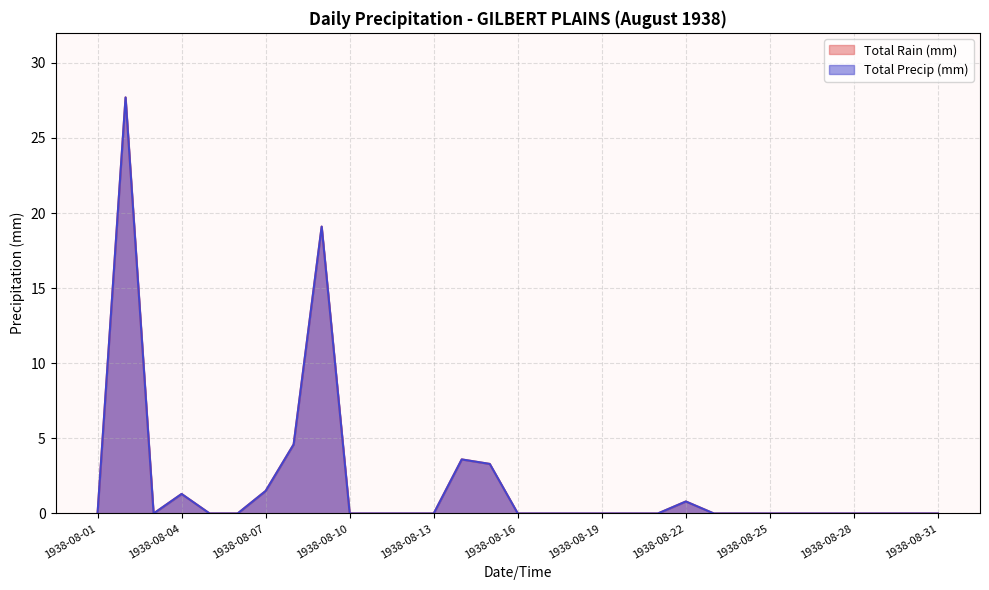

True or false: Total Rain (mm) and Total Precip (mm) cross at least once.

False